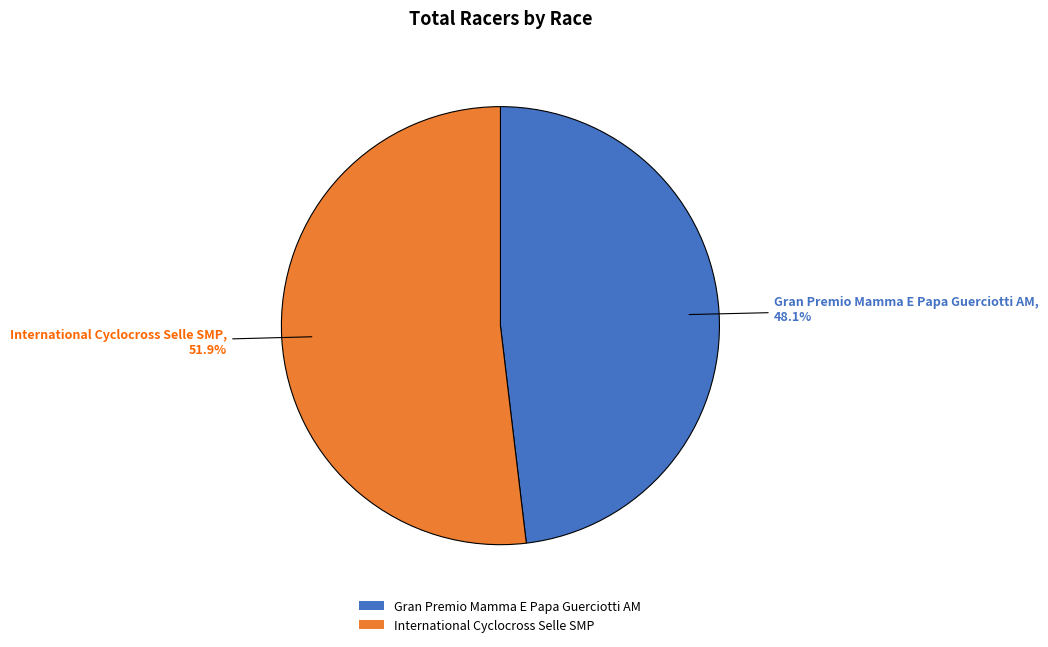

Which category has the smallest portion of the pie?

Gran Premio Mamma E Papa Guerciotti AM